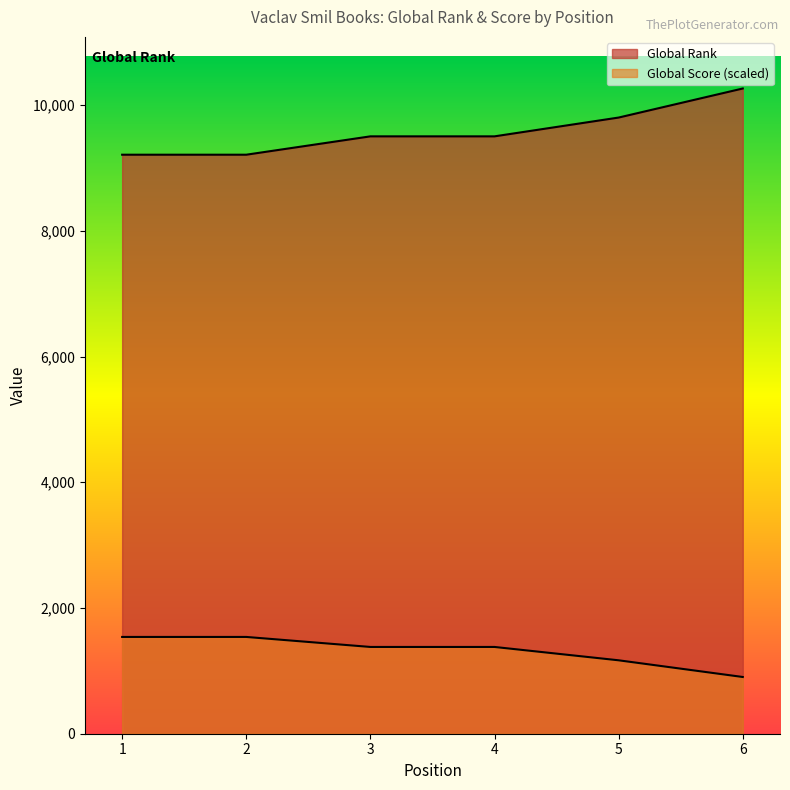

Reading left to right, list all the values displayed in this chart.

Global Rank: 9210.0	9210.0	9502.0	9502.0	9801.0	10263.0
Global Score: 1539.5	1539.5	1380.2	1380.2	1167.9	902.4